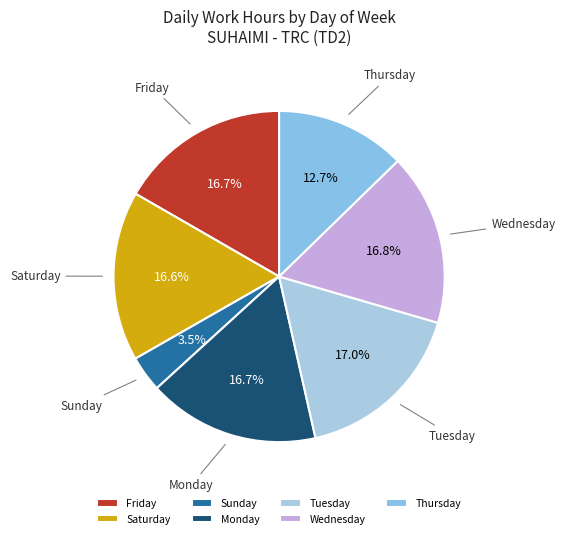

Which slice is the smallest?

Sunday